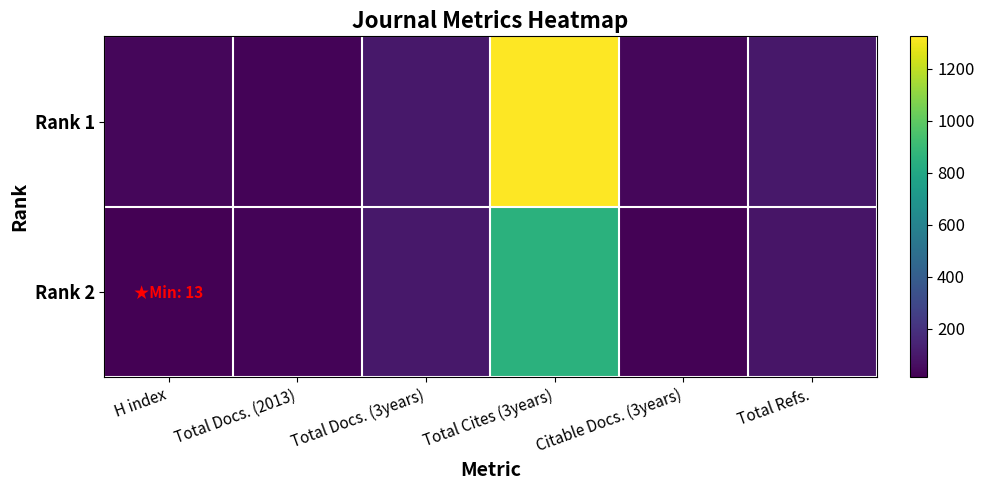

Reading left to right, transcribe all the data shown in this chart.

Rank 1: H index=38	Total Docs. (2013)=26	Total Docs. (3years)=96	Total Cites (3years)=1324	Citable Docs. (3years)=37	Total Refs.=96
Rank 2: H index=13	Total Docs. (2013)=25	Total Docs. (3years)=95	Total Cites (3years)=850	Citable Docs. (3years)=19	Total Refs.=88